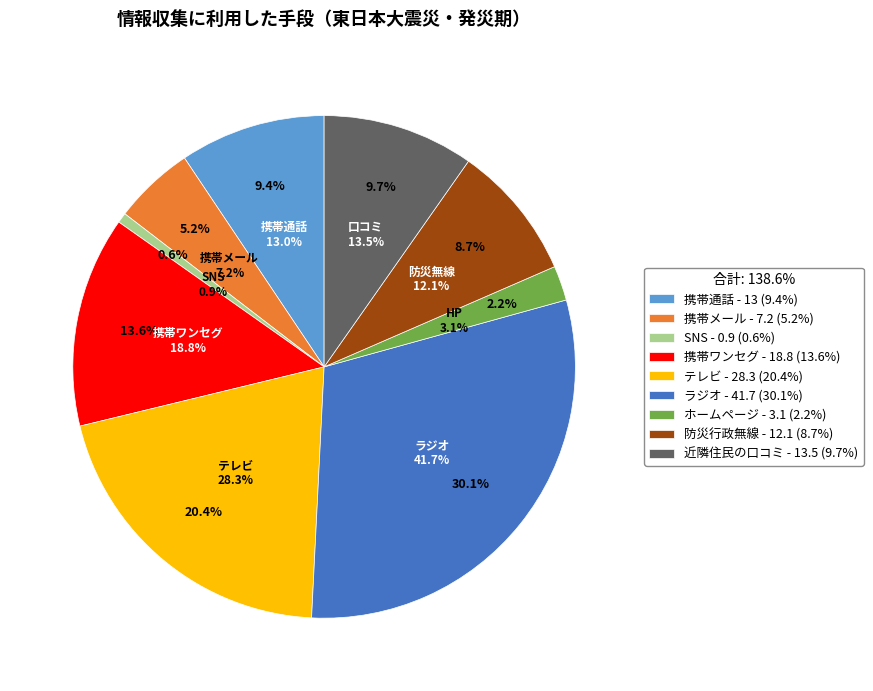

Is it true that ホームページ is 14% of the pie?

False